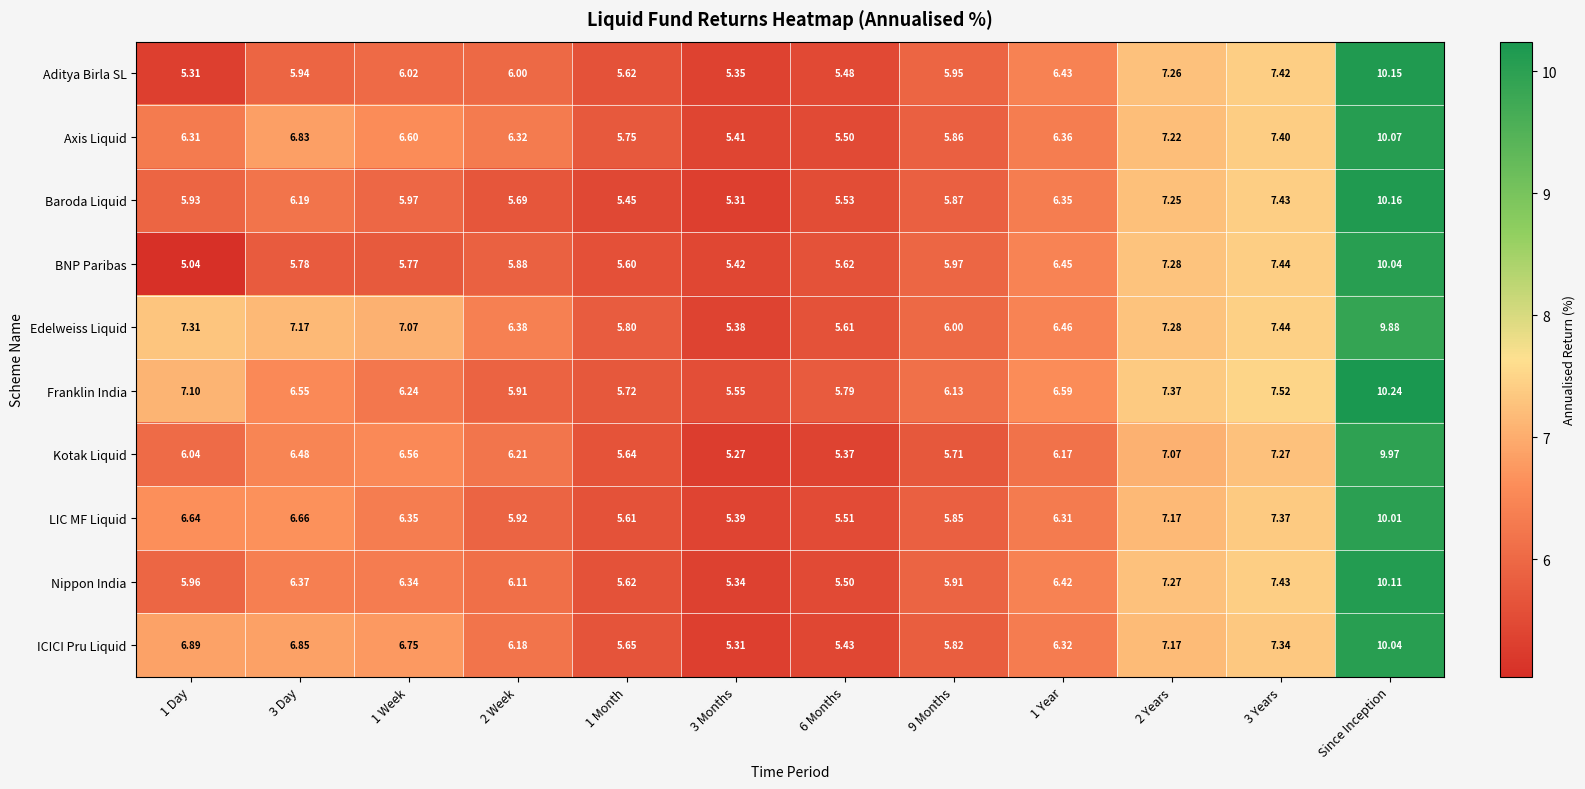

Is the value of ICICI Pru Liquid at 1 Year greater than the value of Edelweiss Liquid at 3 Months?

Yes